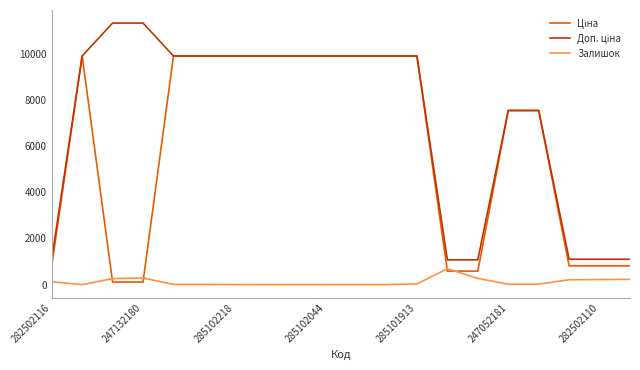

What is the greatest value displayed?

11334.0